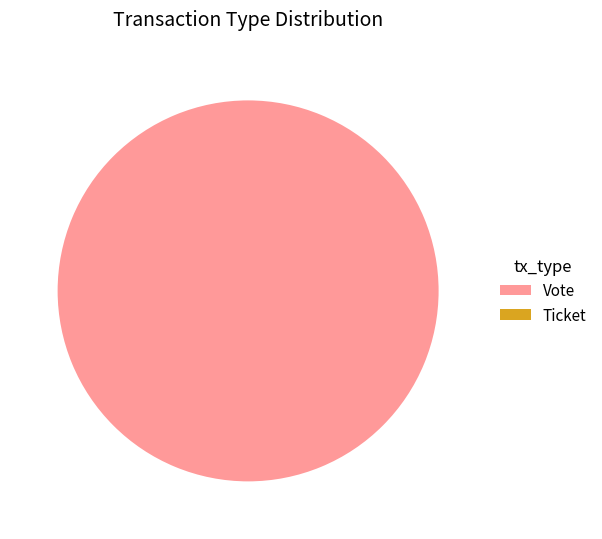

Which has a higher value, Ticket or Vote?

Vote